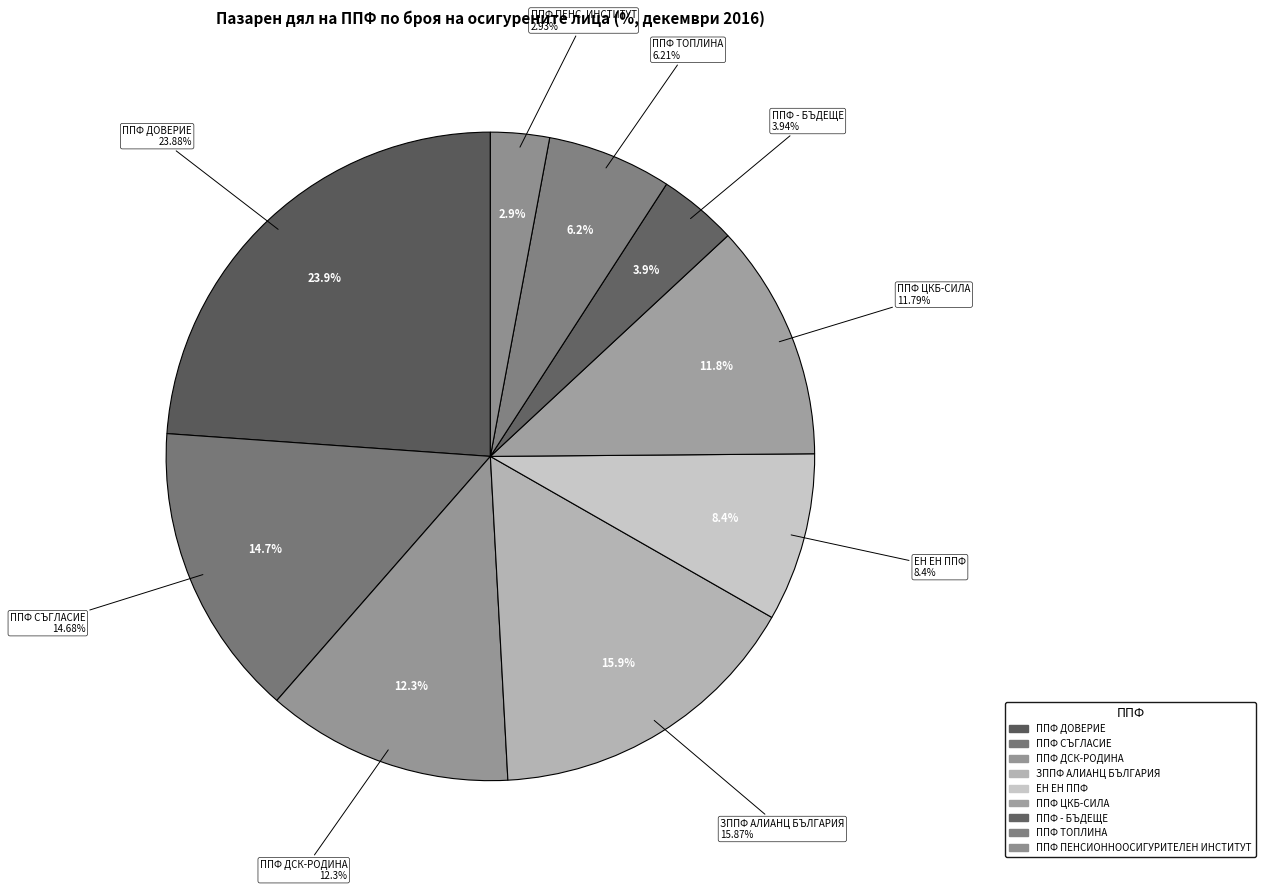

What is the total percentage of ППФ "ДОВЕРИЕ" and ППФ "ДСК-РОДИНА"?

36.2%